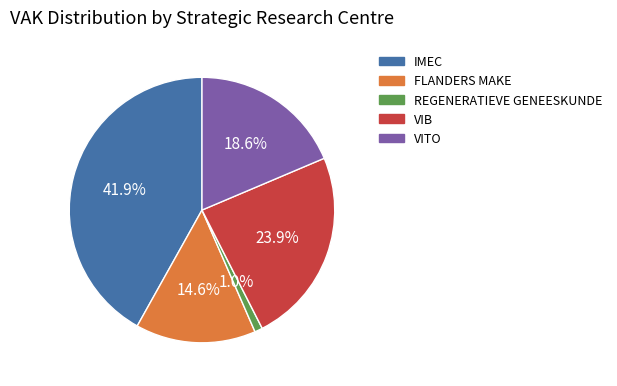

The FLANDERS MAKE slice represents 15% of the pie. True or false?

True